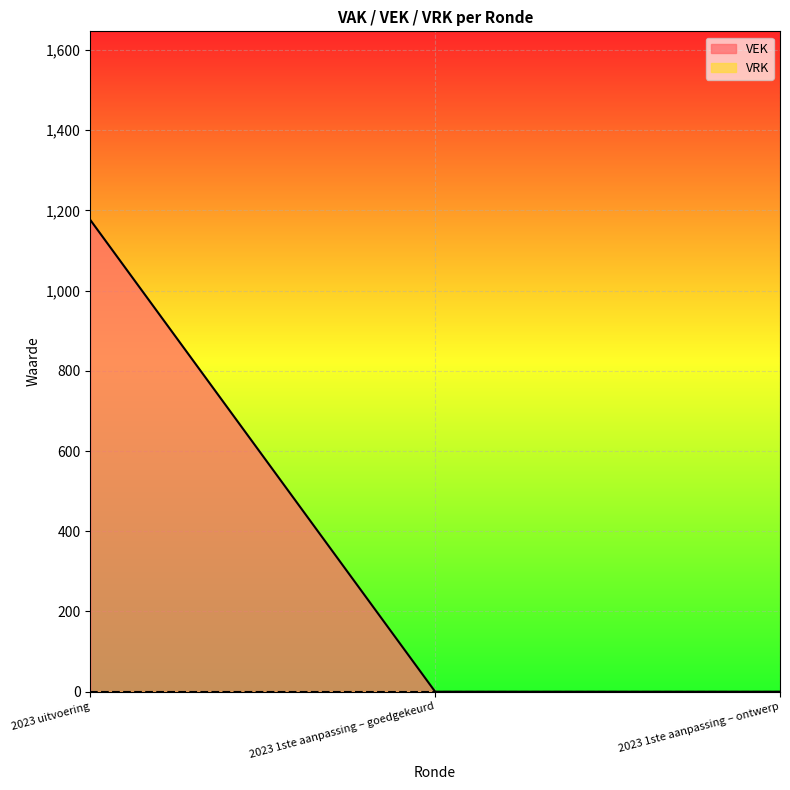

What is the approximate value at 2023 uitvoering, to the nearest 100?

1200